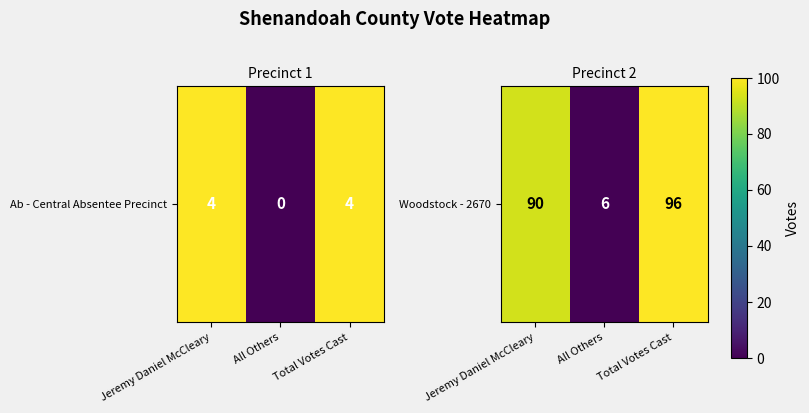

How many values are below 90?

1